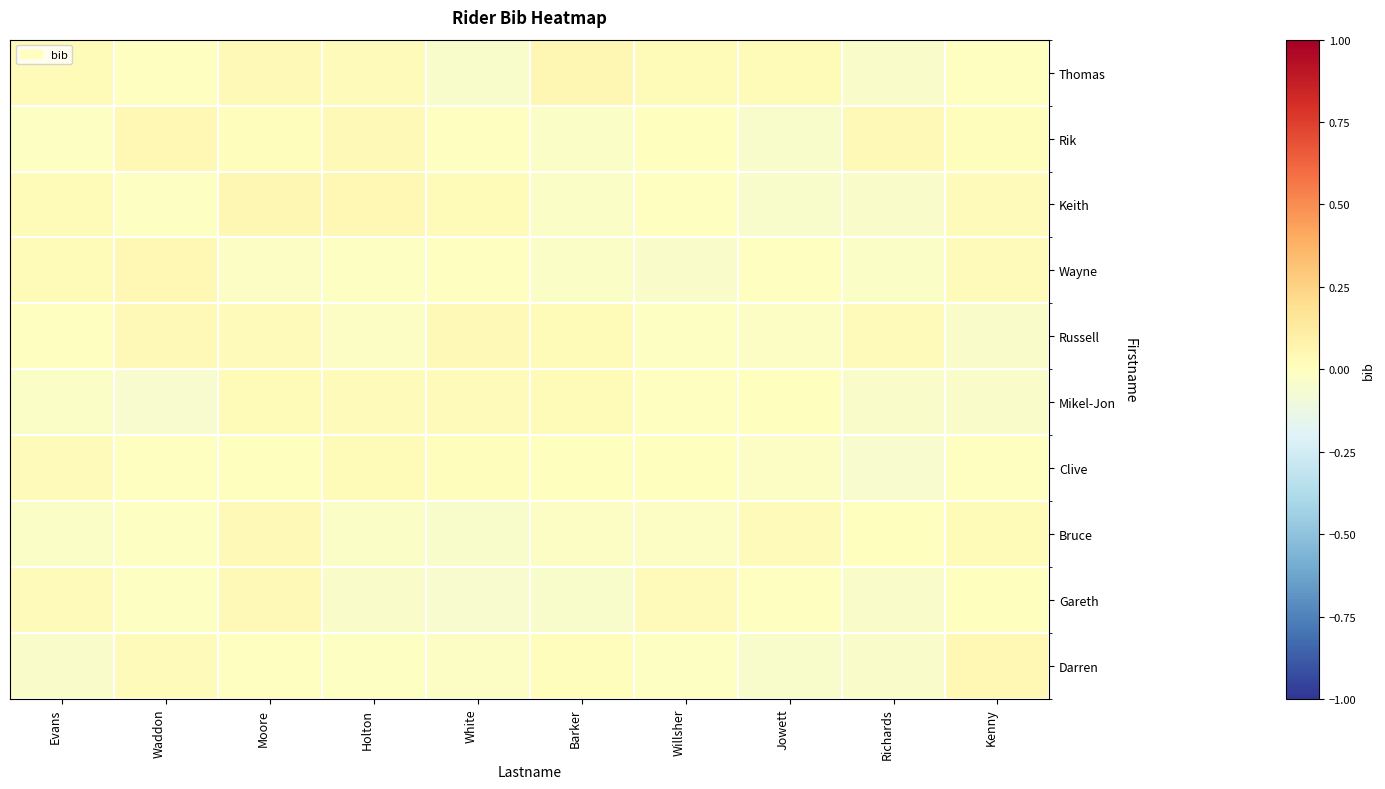

Reading left to right, transcribe all the data shown in this chart.

Thomas: Evans=0.0	Waddon=-0.0	Moore=0.0	Holton=0.0	White=-0.0	Barker=0.0	Willsher=0.0	Jowett=0.0	Richards=-0.0	Kenny=-0.0
Rik: Evans=-0.0	Waddon=0.0	Moore=0.0	Holton=0.0	White=-0.0	Barker=-0.0	Willsher=0.0	Jowett=-0.0	Richards=0.0	Kenny=0.0
Keith: Evans=0.0	Waddon=-0.0	Moore=0.0	Holton=0.0	White=0.0	Barker=-0.0	Willsher=-0.0	Jowett=-0.0	Richards=-0.0	Kenny=0.0
Wayne: Evans=0.0	Waddon=0.0	Moore=-0.0	Holton=-0.0	White=-0.0	Barker=-0.0	Willsher=-0.0	Jowett=-0.0	Richards=-0.0	Kenny=0.0
Russell: Evans=-0.0	Waddon=0.0	Moore=0.0	Holton=-0.0	White=0.0	Barker=0.0	Willsher=-0.0	Jowett=-0.0	Richards=0.0	Kenny=-0.0
Mikel-Jon: Evans=-0.0	Waddon=-0.0	Moore=0.0	Holton=0.0	White=0.0	Barker=0.0	Willsher=-0.0	Jowett=0.0	Richards=-0.0	Kenny=-0.0
Clive: Evans=0.0	Waddon=-0.0	Moore=0.0	Holton=0.0	White=0.0	Barker=0.0	Willsher=0.0	Jowett=-0.0	Richards=-0.0	Kenny=-0.0
Bruce: Evans=-0.0	Waddon=-0.0	Moore=0.0	Holton=-0.0	White=-0.0	Barker=-0.0	Willsher=-0.0	Jowett=0.0	Richards=0.0	Kenny=0.0
Gareth: Evans=0.0	Waddon=-0.0	Moore=0.0	Holton=-0.0	White=-0.0	Barker=-0.0	Willsher=0.0	Jowett=-0.0	Richards=-0.0	Kenny=0.0
Darren: Evans=-0.0	Waddon=0.0	Moore=-0.0	Holton=-0.0	White=-0.0	Barker=0.0	Willsher=-0.0	Jowett=-0.0	Richards=-0.0	Kenny=0.0